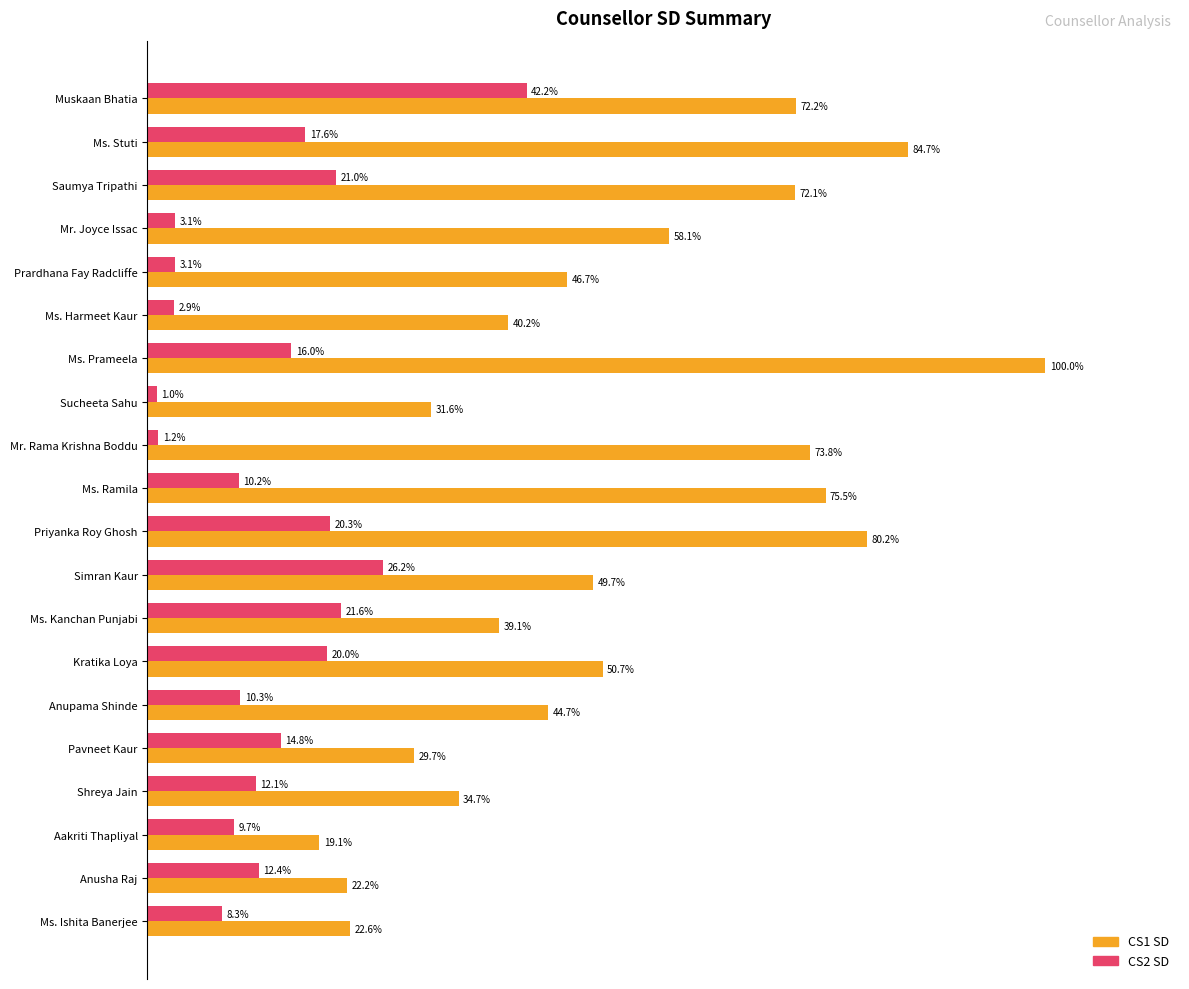

Which label corresponds to the largest value in the chart?

Ms. Prameela